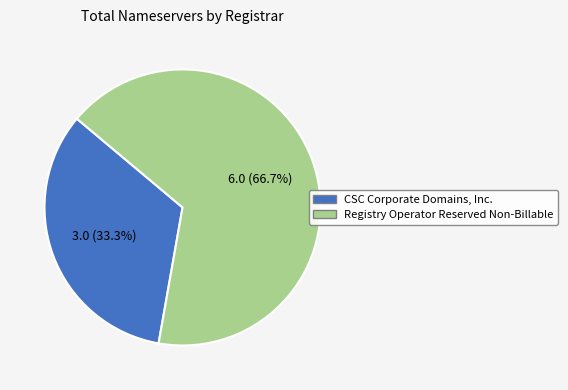

Between Registry Operator Reserved Non-Billable and CSC Corporate Domains, Inc., which is larger?

Registry Operator Reserved Non-Billable